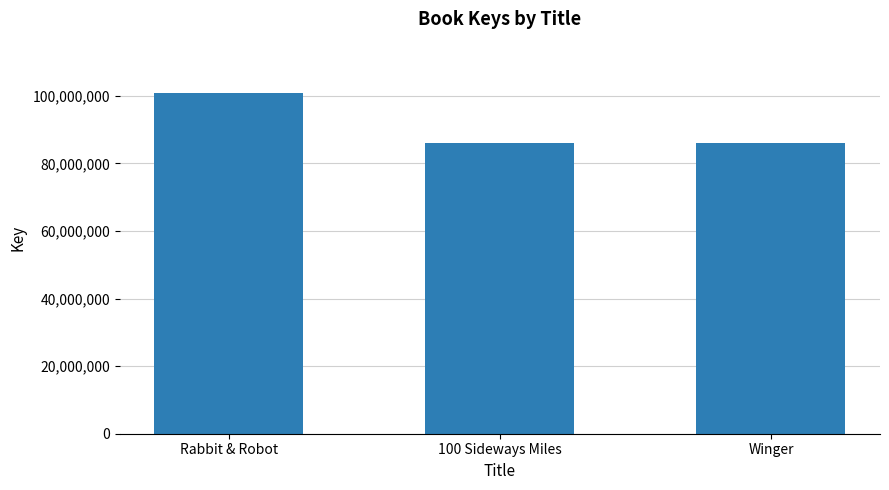

The value at Winger is 85999349. True or false?

True